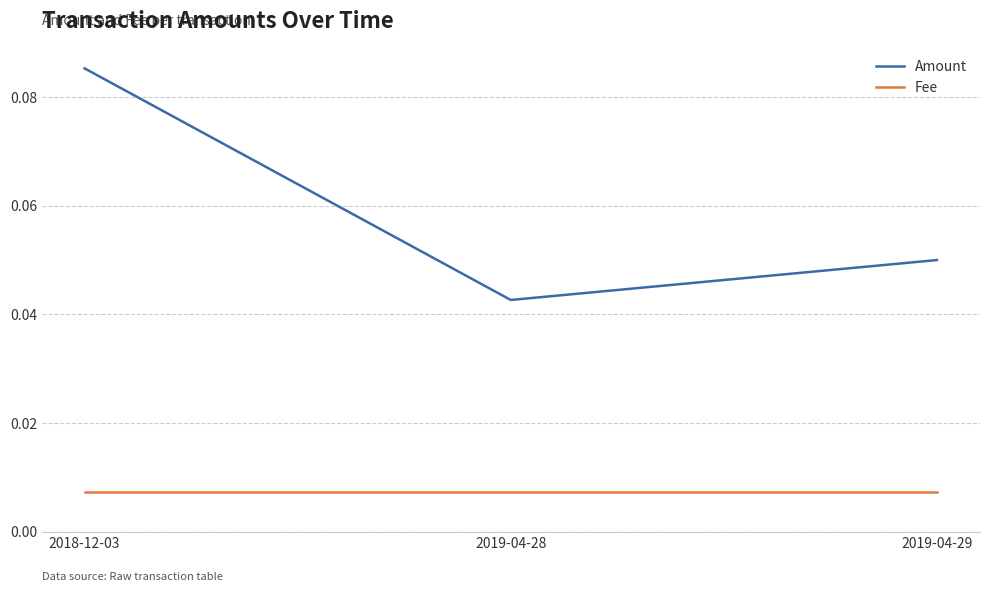

What is the sum of all Amount values?

0.2